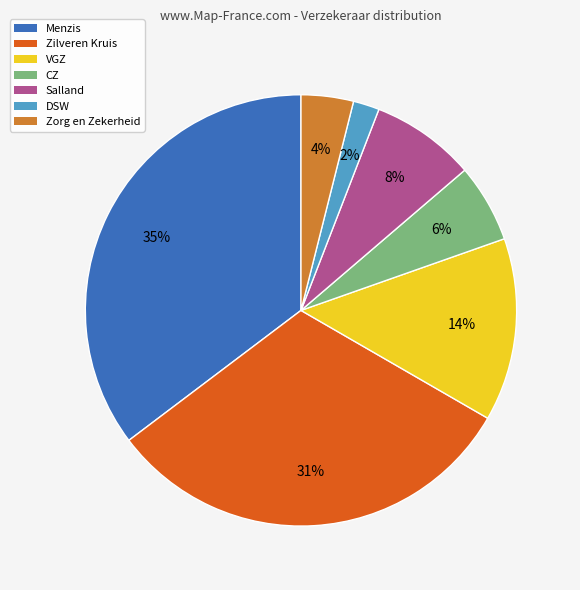

To the nearest percent, what percentage of the pie is Menzis?

35%